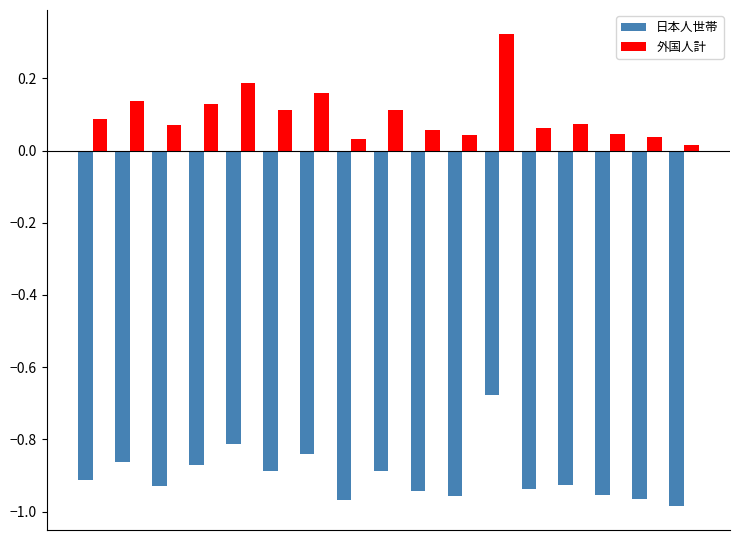

Which series has the widest spread of values?

外国人計